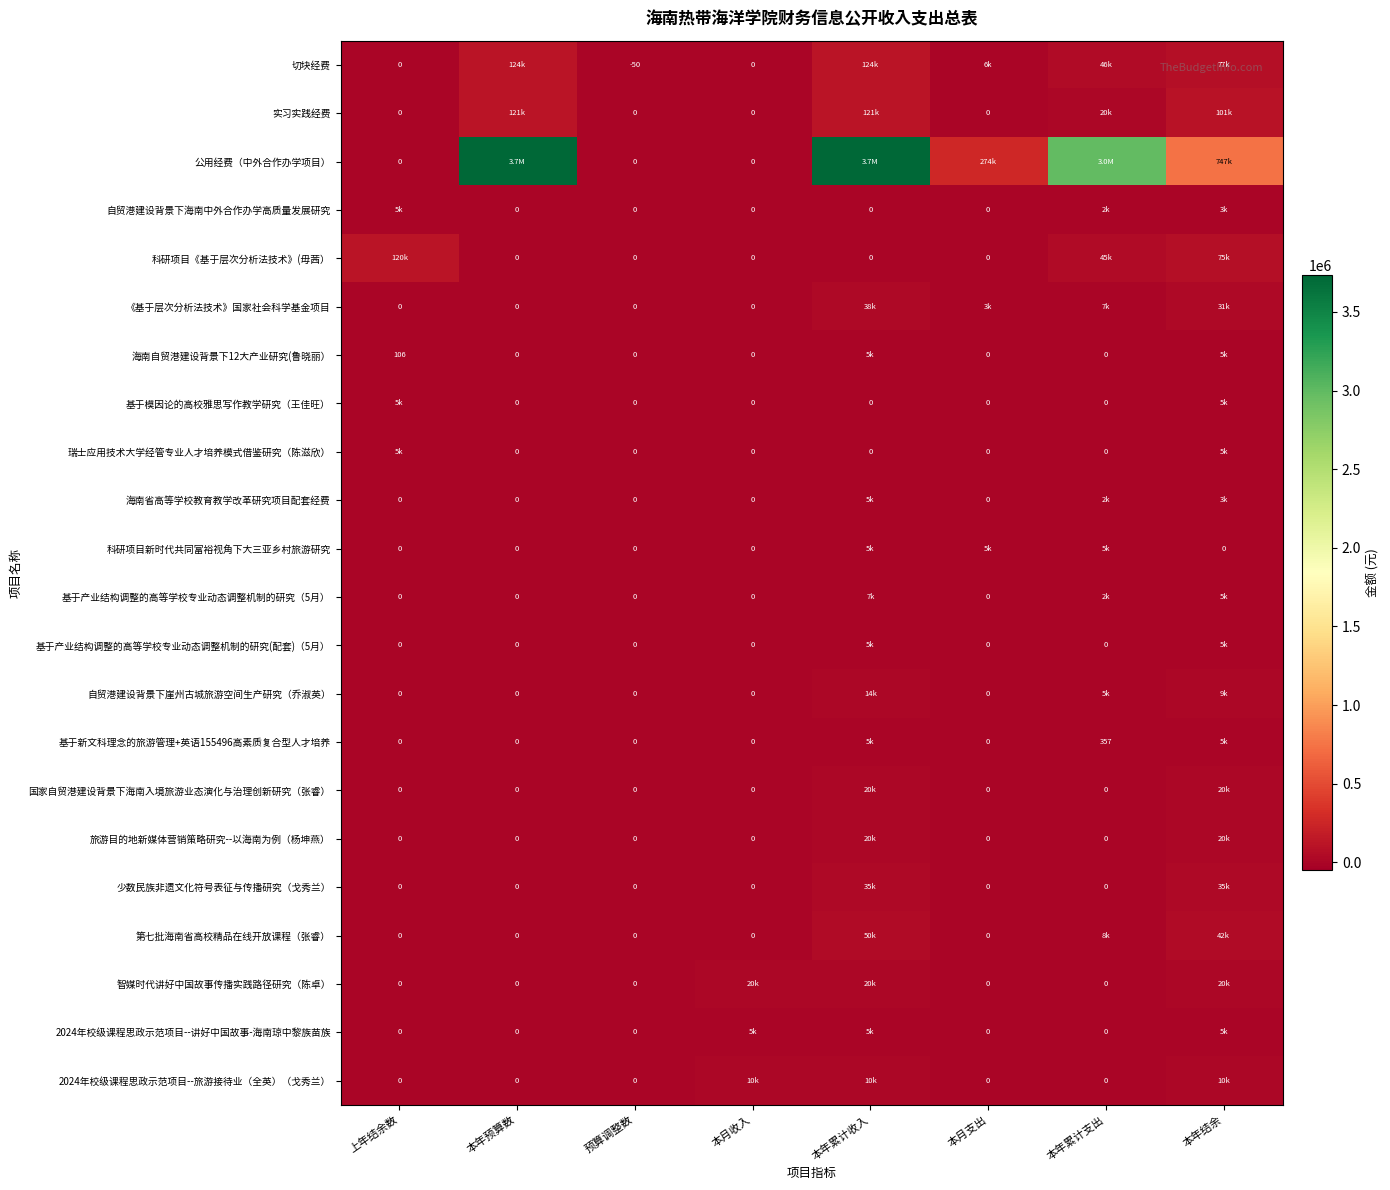

What is the maximum value shown in the chart?

3732900.0